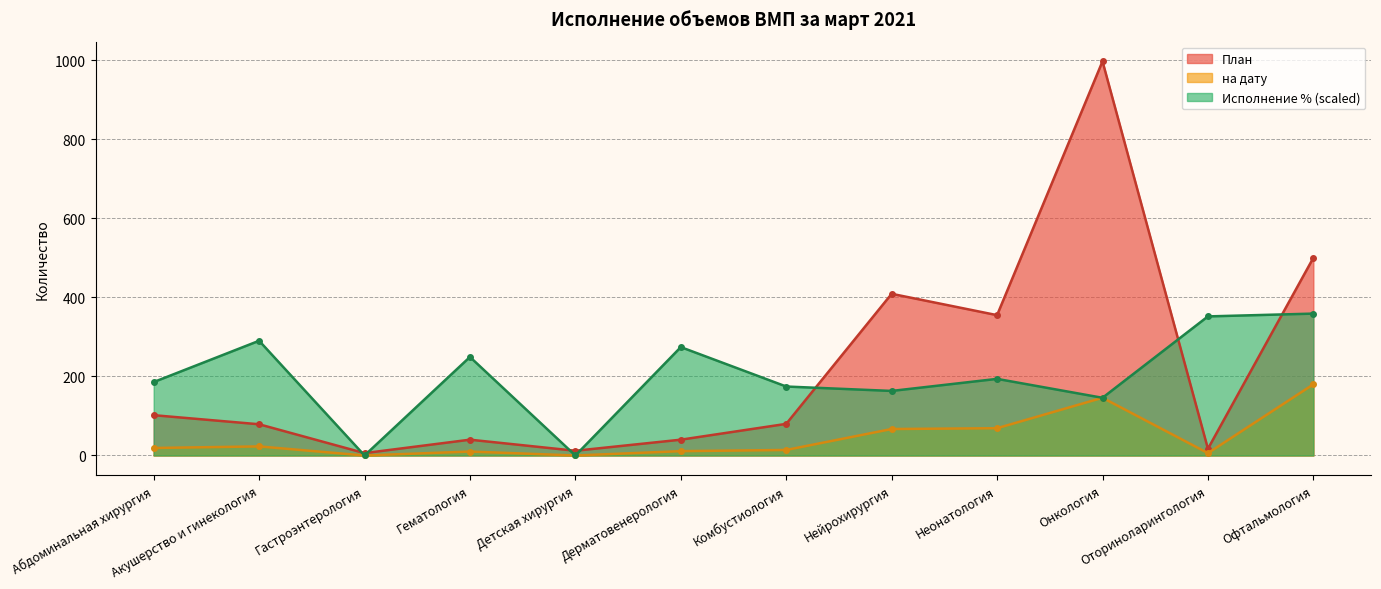

True or false: на дату and Исполнение % cross at least once.

True